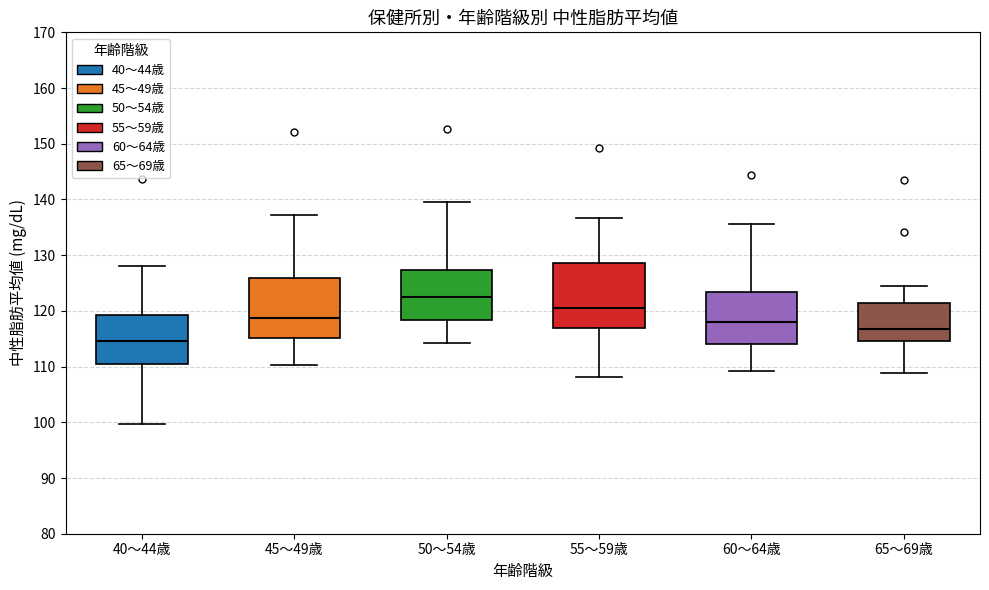

Where does the upper whisker of the box for 65～69歳 end on the y-axis? The values are not printed on the chart, so give them approximately, as read against the axis.

124